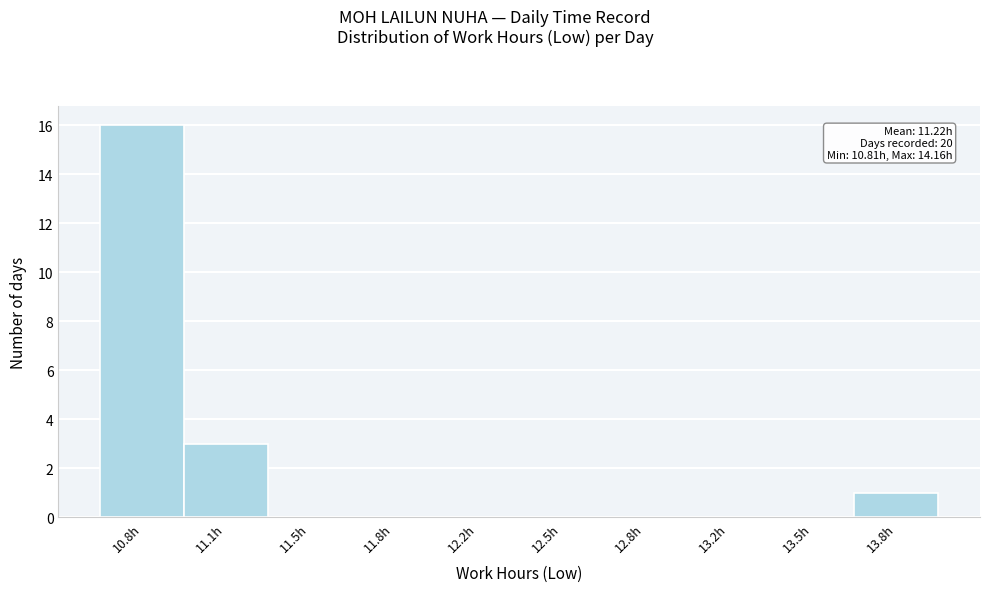

Reading left to right, transcribe all the data shown in this chart.

10.8h=16	11.1h=3	11.5h=0	11.8h=0	12.2h=0	12.5h=0	12.8h=0	13.2h=0	13.5h=0	13.8h=1